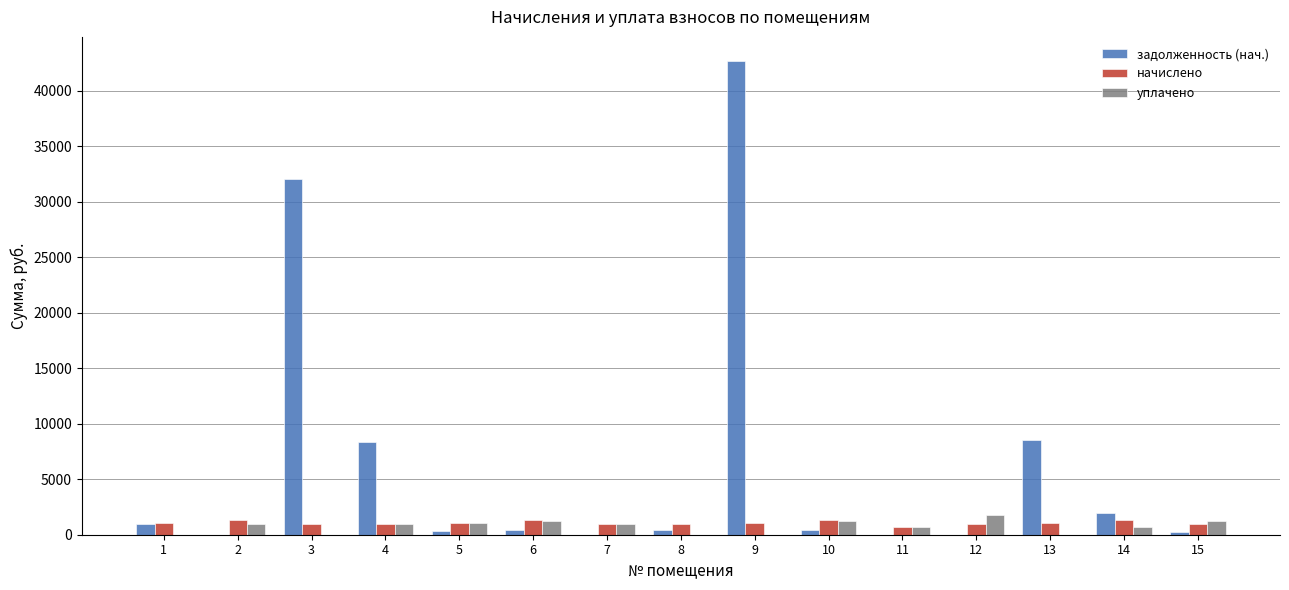

How many distinct data groups are displayed?

3